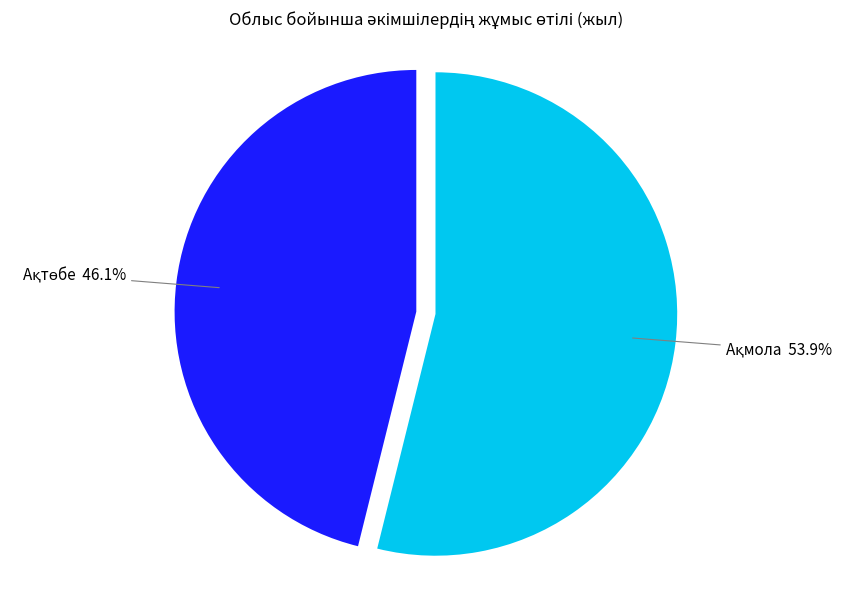

Is there a majority slice in this chart?

Yes